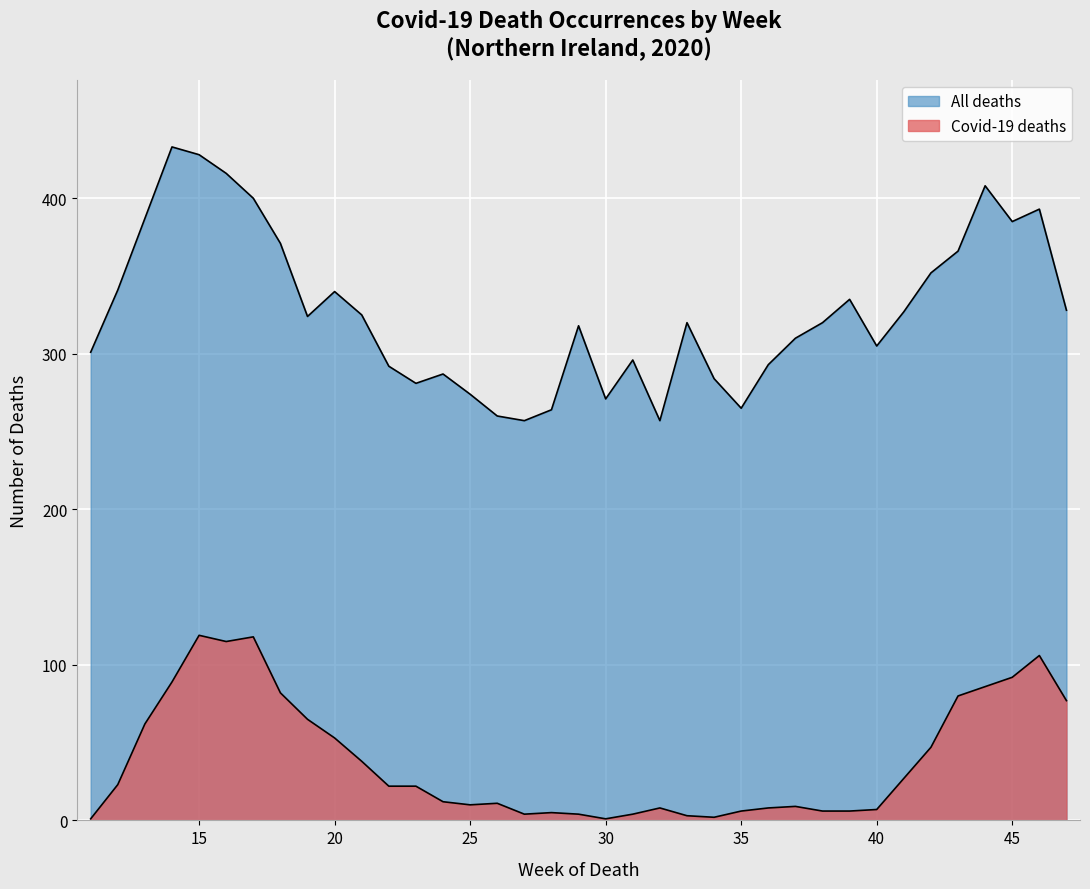

Which has a higher value, 33 or 29?

33